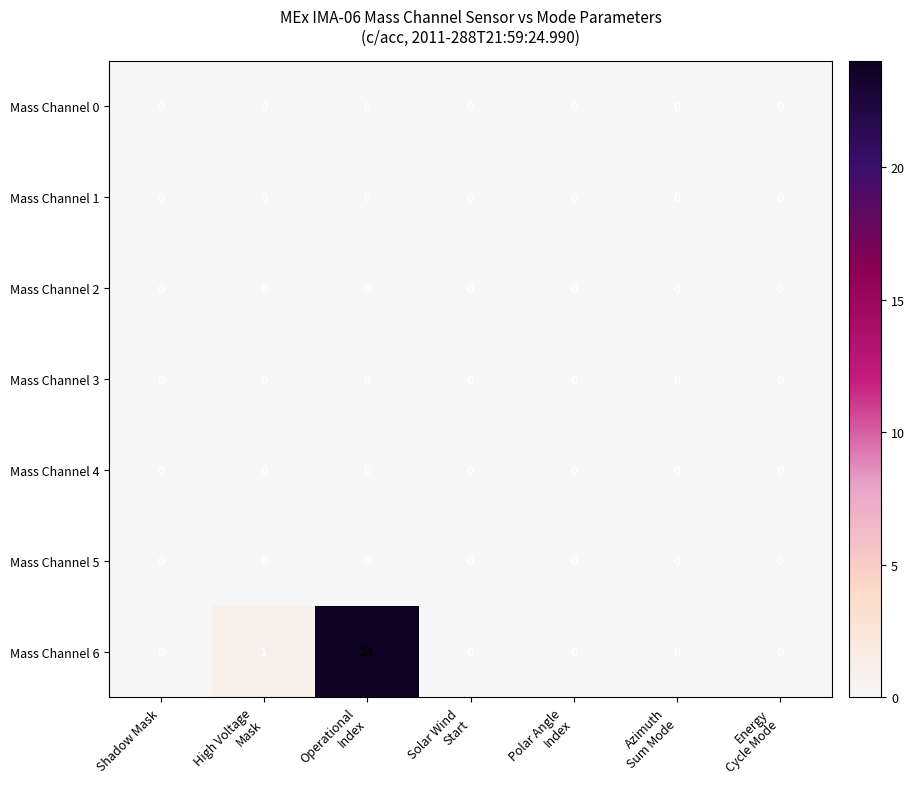

Which series has the widest spread of values?

Mass Channel 6